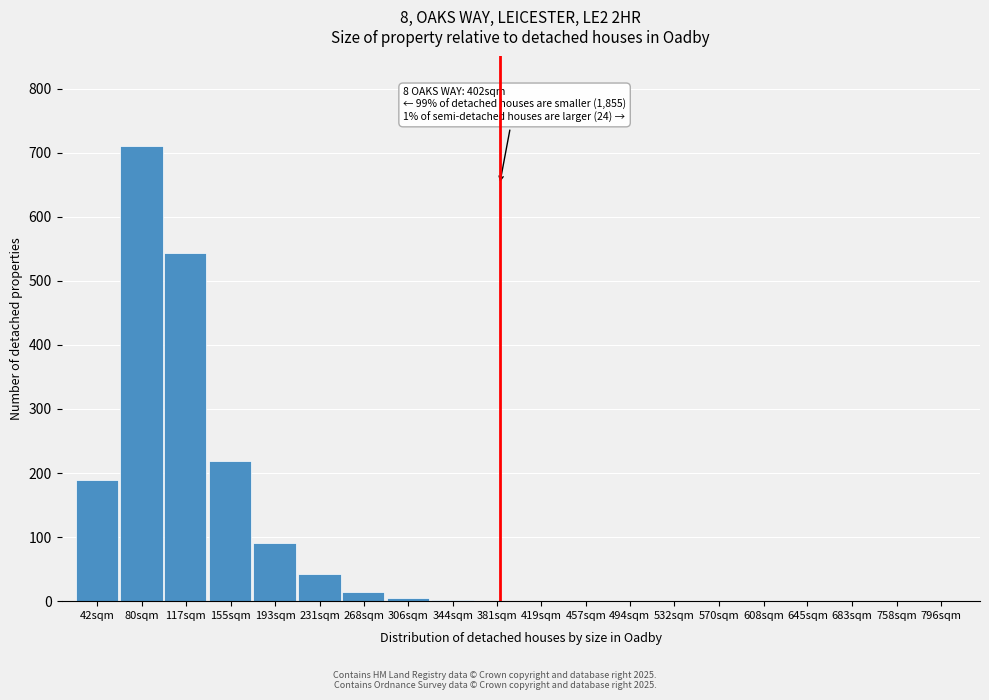

What is the approximate value at 231sqm?

42